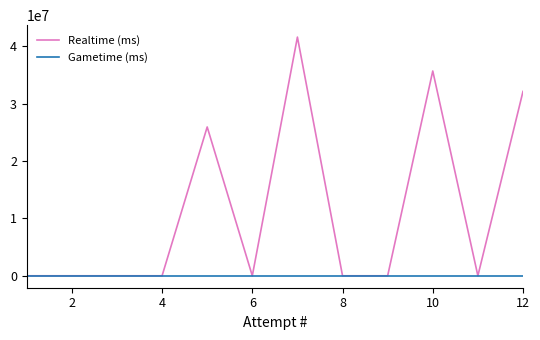

What is the highest value of the Realtime (ms) series?

41600099